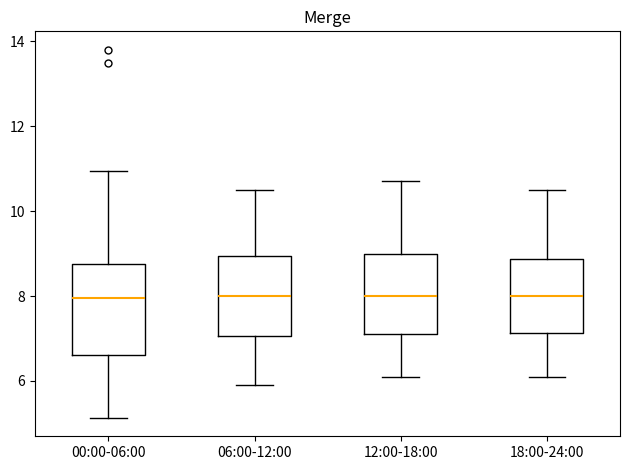

Reading left to right, transcribe this box plot: for each box, give where its median line is, the range the box spans, and where its two whiskers end, as read against the y-axis. The values are not printed on the chart, so give them approximately, as read against the axis.

00:00-06:00: median 8.0, box 6.6 to 8.8, whiskers 5.2 to 11.0
06:00-12:00: median 8.0, box 7.0 to 9.0, whiskers 6.0 to 10.6
12:00-18:00: median 8.0, box 7.2 to 9.0, whiskers 6.2 to 10.8
18:00-24:00: median 8.0, box 7.2 to 8.8, whiskers 6.2 to 10.6